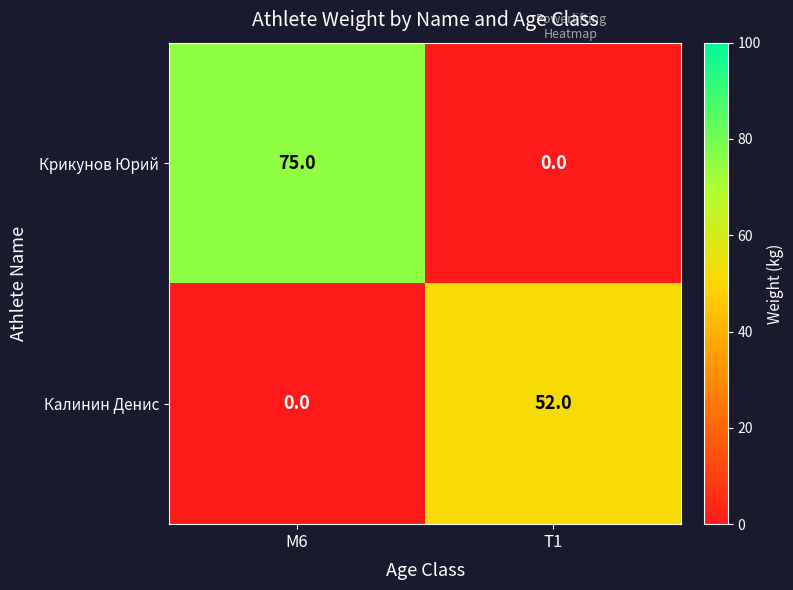

List the series in order of their peak value, lowest first.

Калинин Денис, Крикунов Юрий